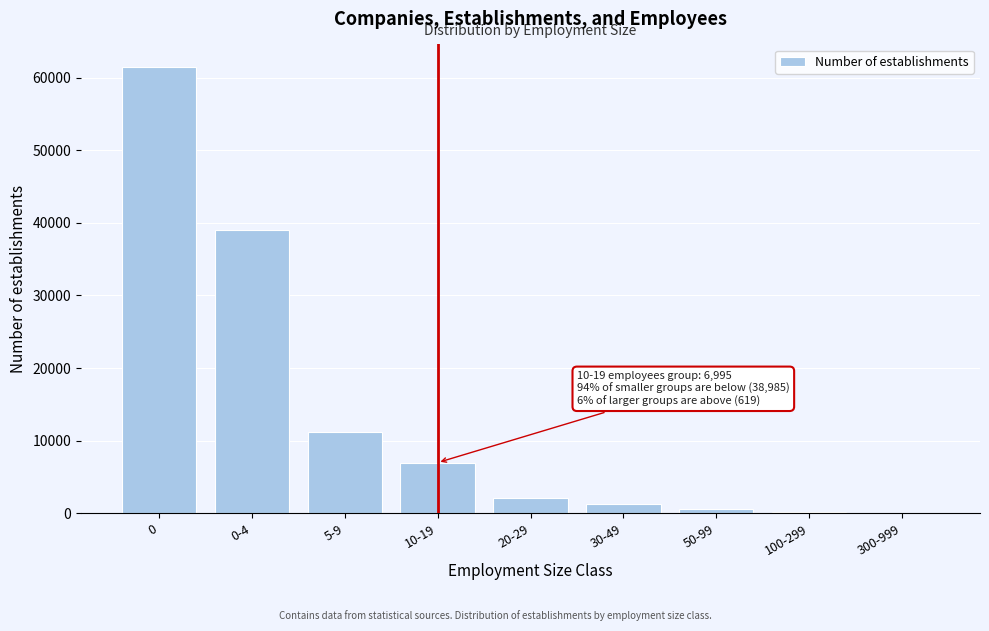

Is it true that the value at 20-29 is 2166?

True